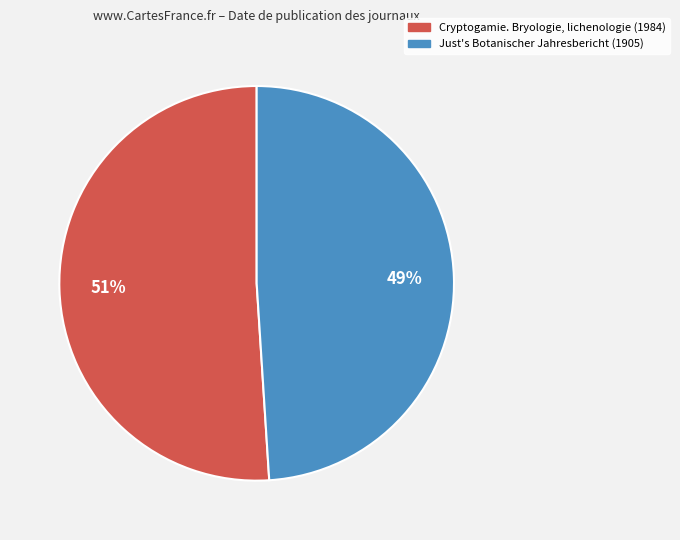

To the nearest percent, what percentage of the pie is Just's Botanischer Jahresbericht (1905)?

49%